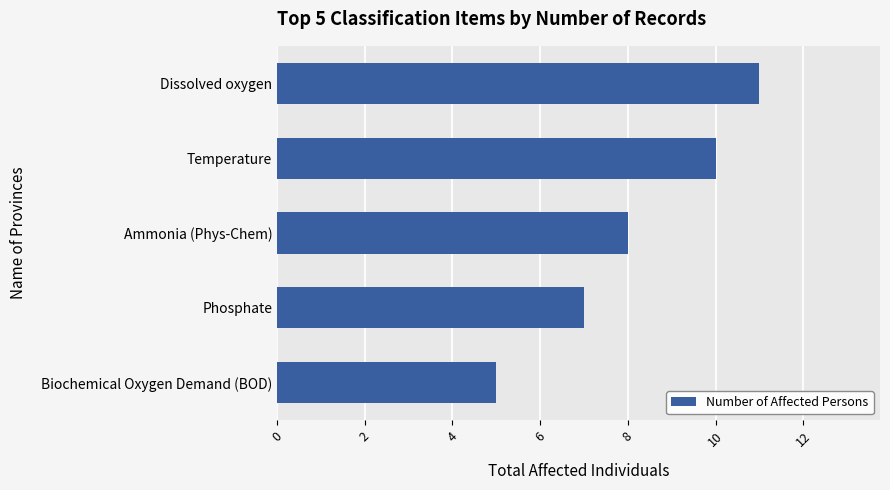

Rank the categories by value from lowest to highest.

Biochemical Oxygen Demand (BOD), Phosphate, Ammonia (Phys-Chem), Temperature, Dissolved oxygen